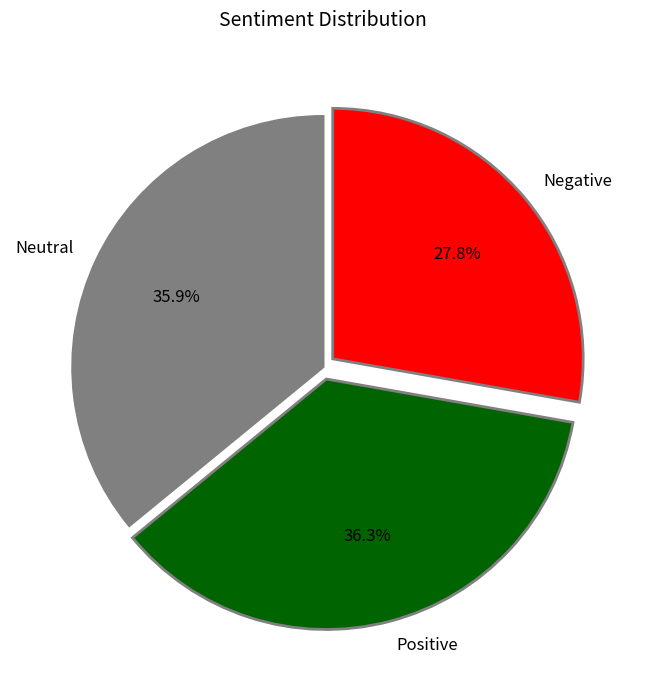

Which category has the smallest portion of the pie?

Negative